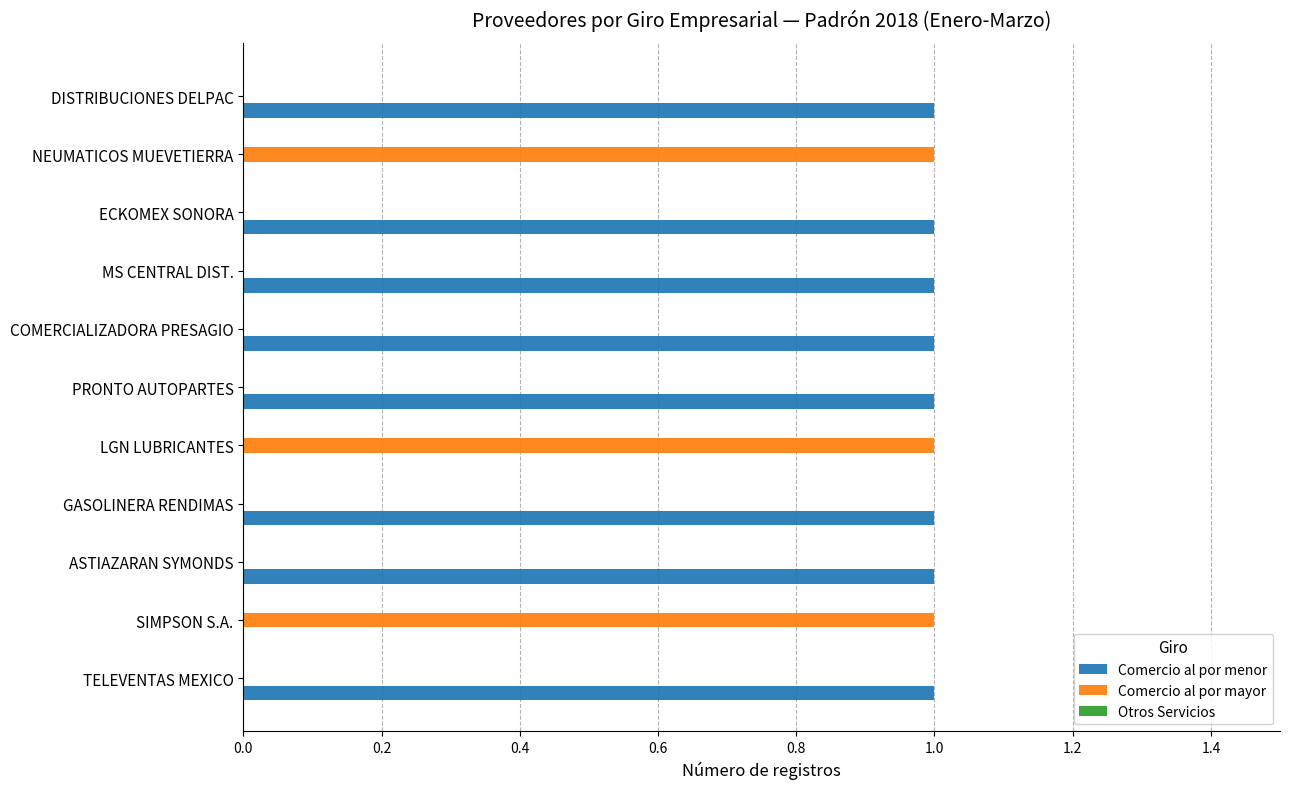

The Comercio al por mayor series shows 0 at NEUMATICOS MUEVETIERRA. True or false?

False